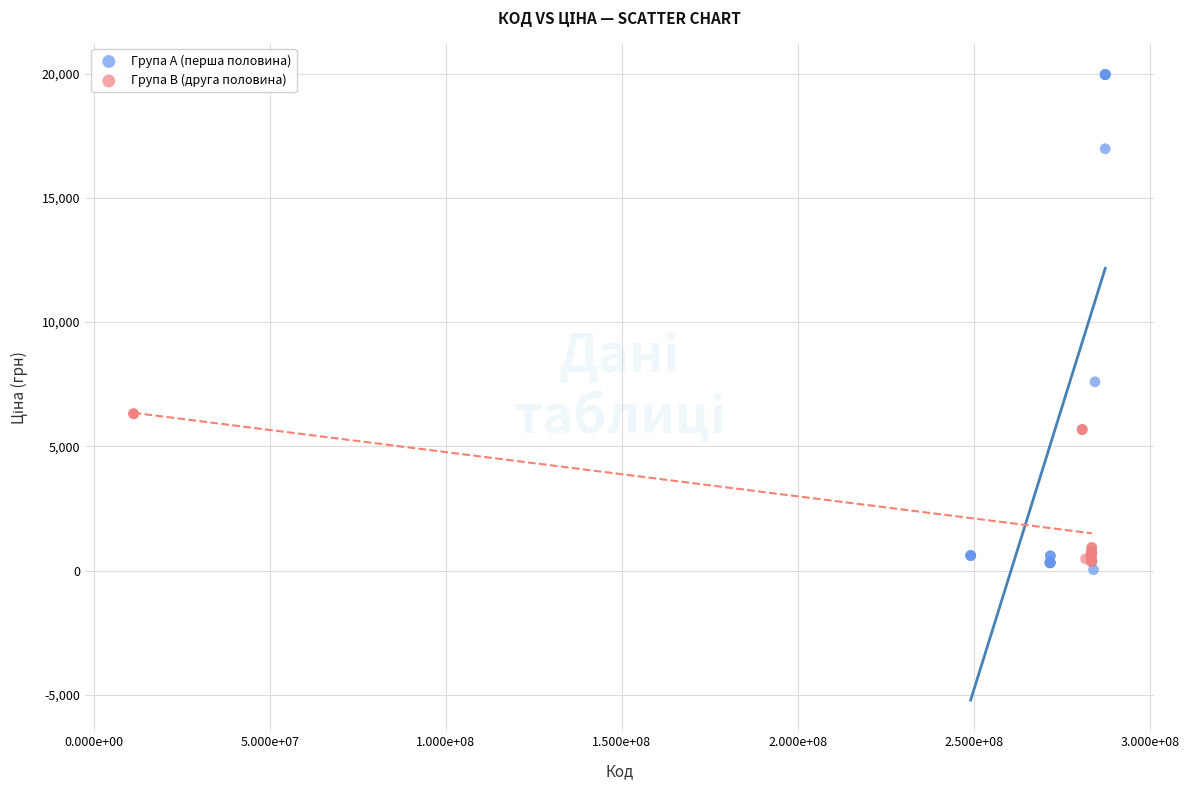

Which series reaches the maximum Y coordinate?

Група A (перша половина)